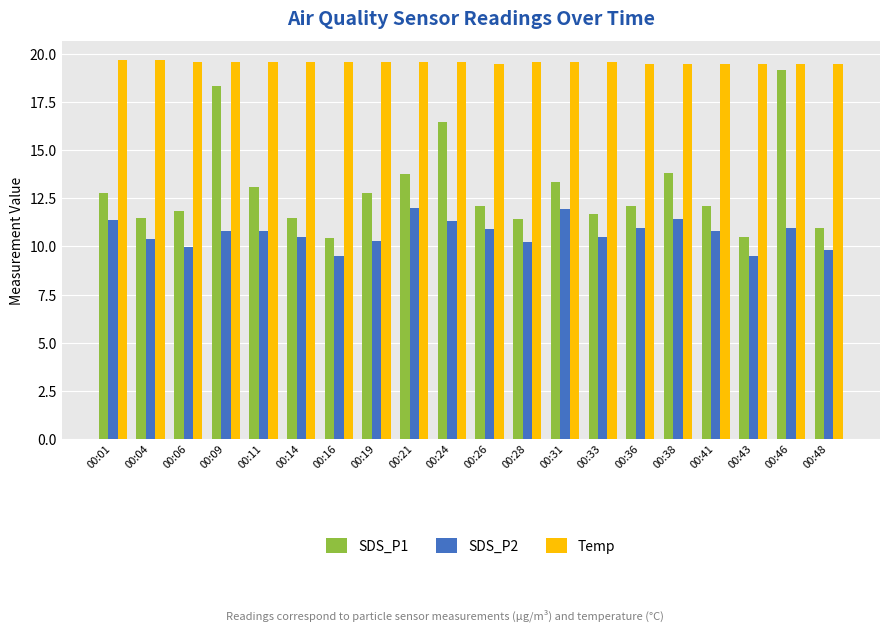

What is the highest value of the SDS_P1 series?

19.2